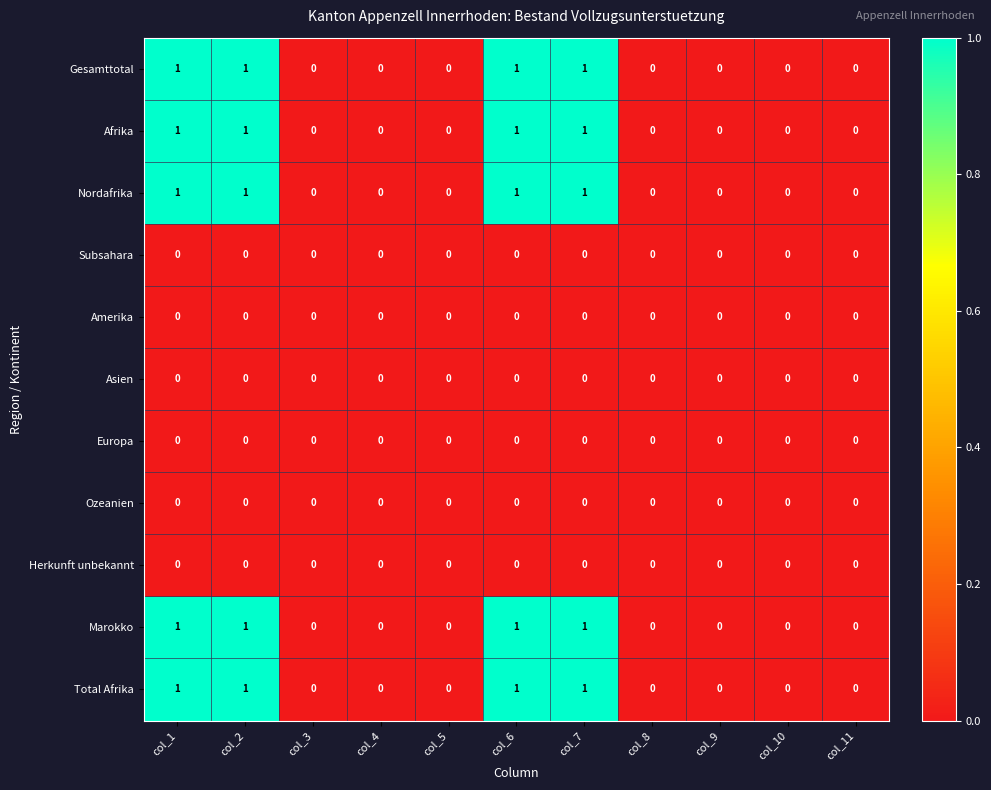

True or false: Europa has a value of 0 at col_7.

True